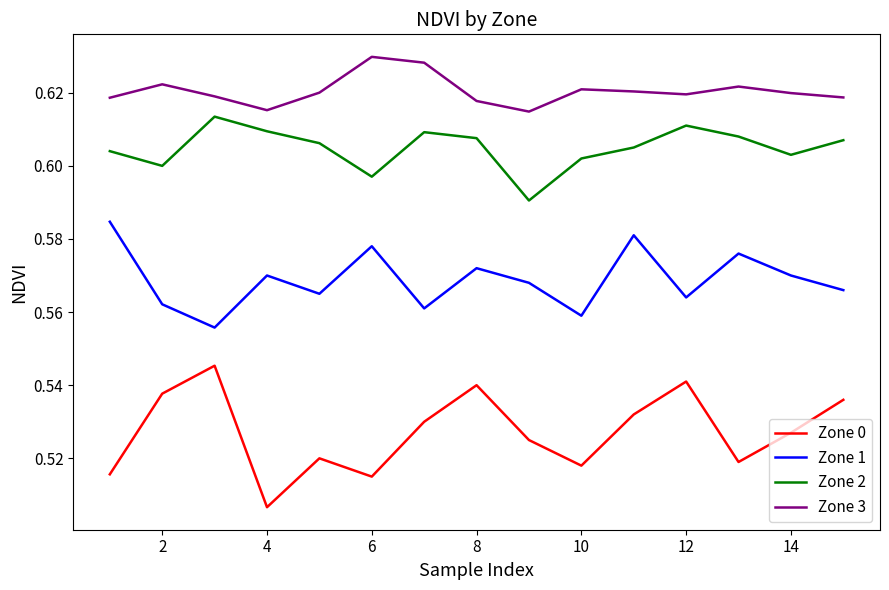

List the series in order of their overall mean, lowest first.

Zone 0, Zone 1, Zone 2, Zone 3